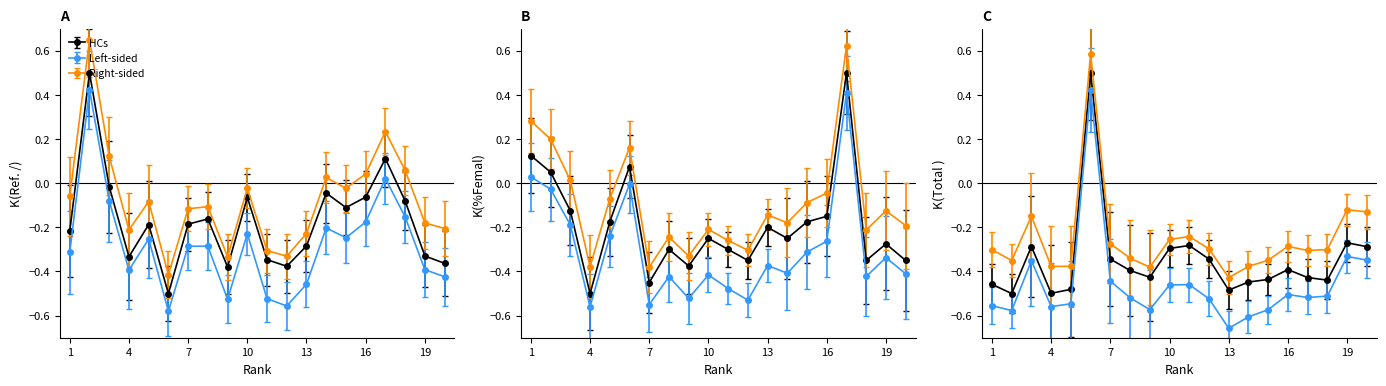

The Ref. / Doc. series shows 0.7 at 2. True or false?

False